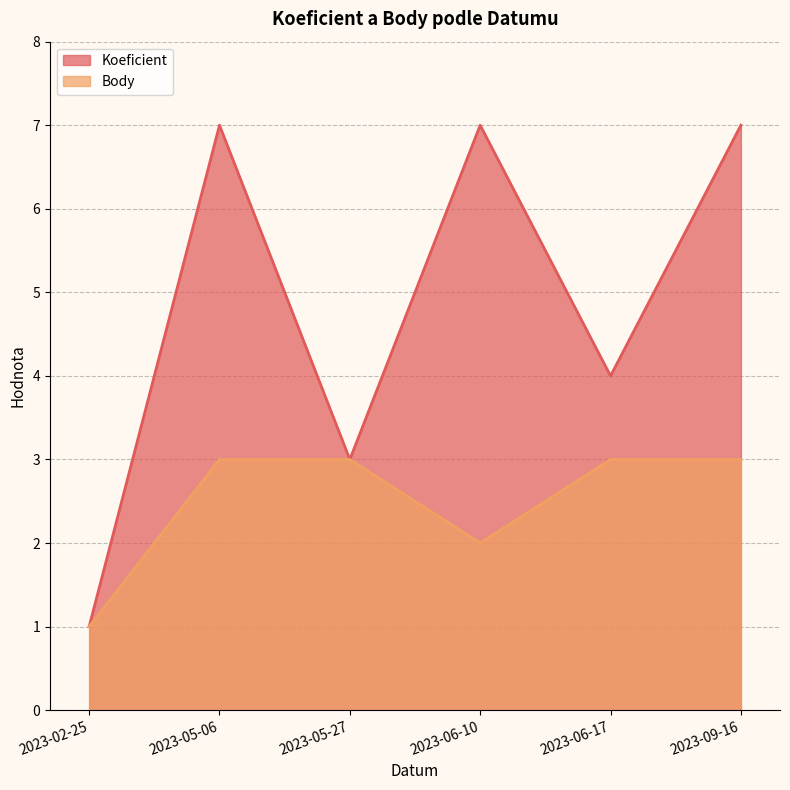

What value does the Body series have at 2023-05-27?

3